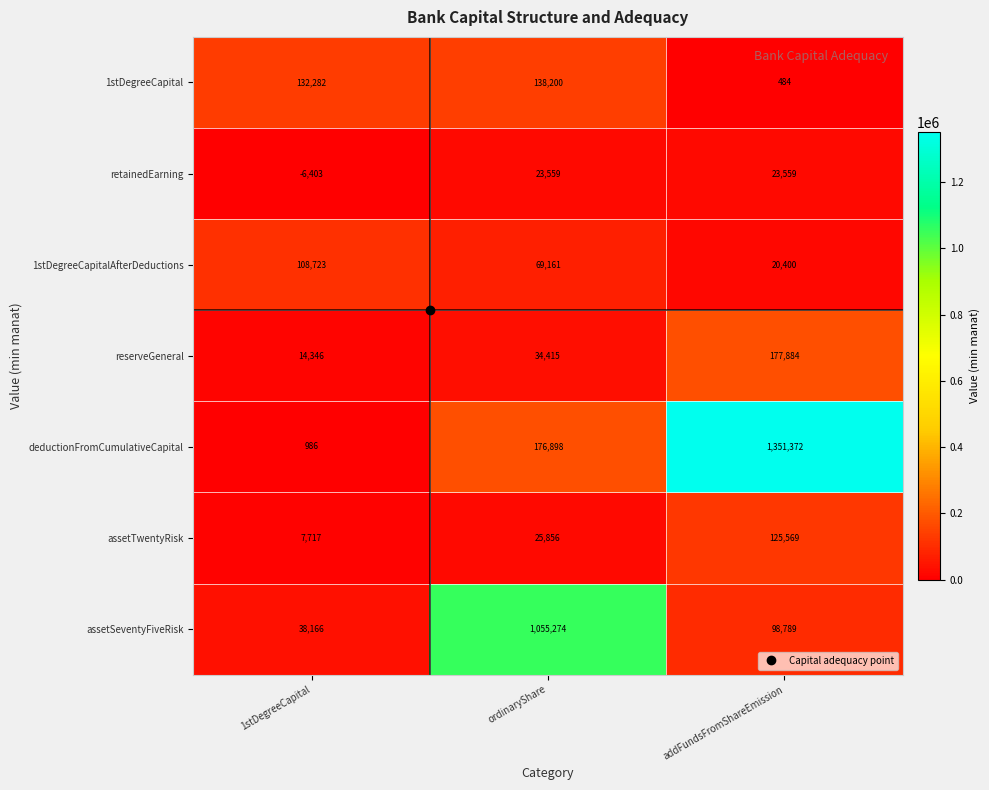

Where is 1stDegreeCapitalAfterDeductions nearest to the value 64561?

ordinaryShare